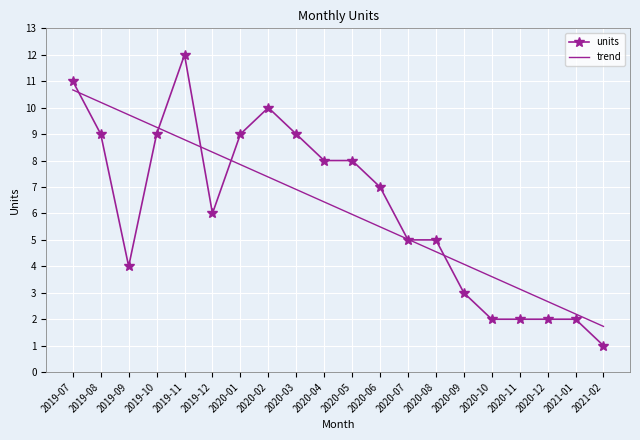

Rank the series by their maximum value, from highest to lowest.

units, trend